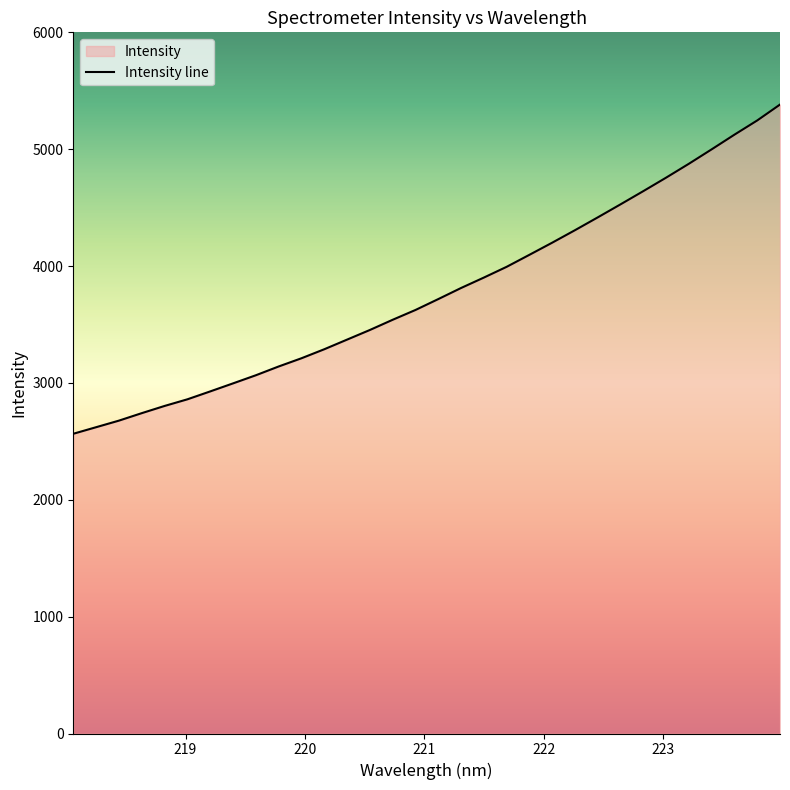

What is the change in value from 218.0596 to 219.2067?

+362.4